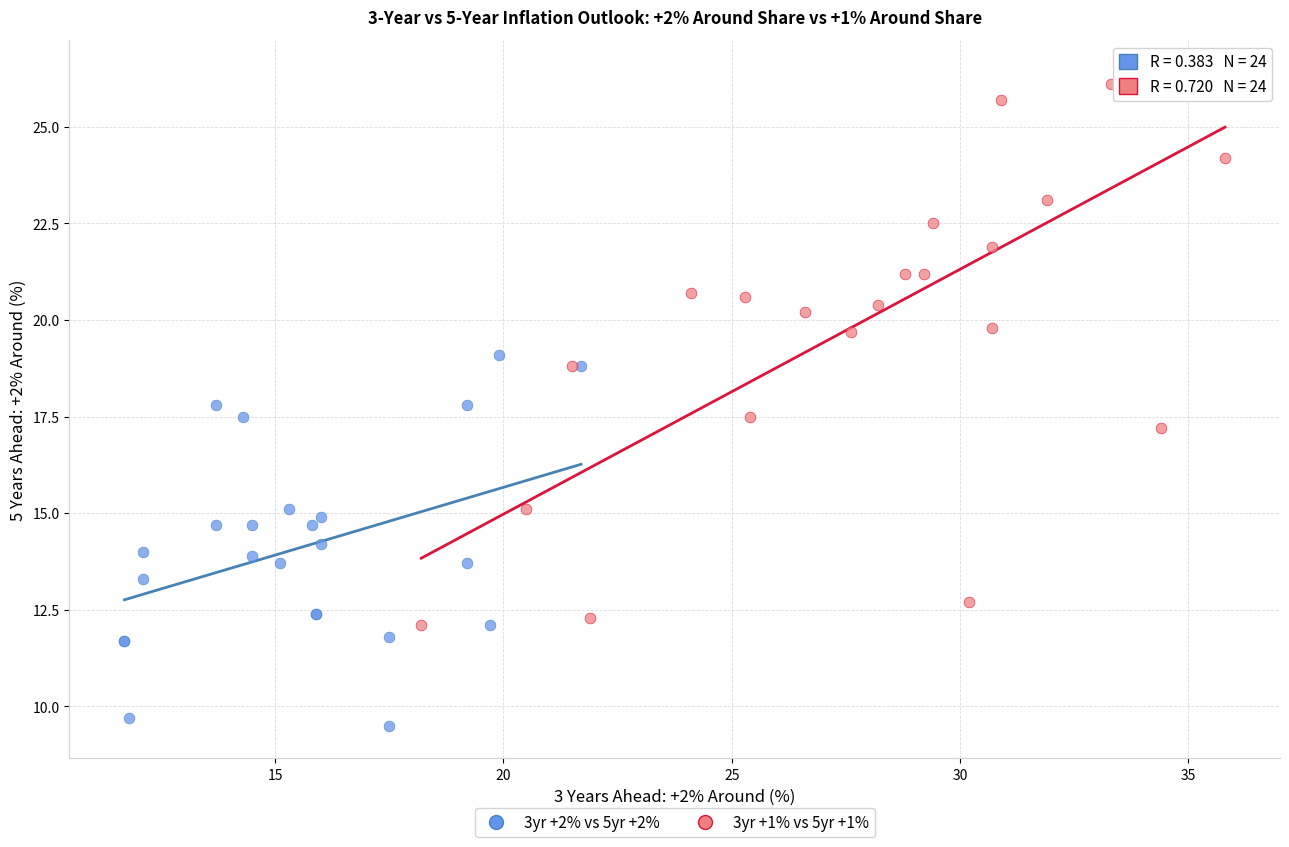

Which series contains the lowest Y value?

3yr +2% vs 5yr +2%